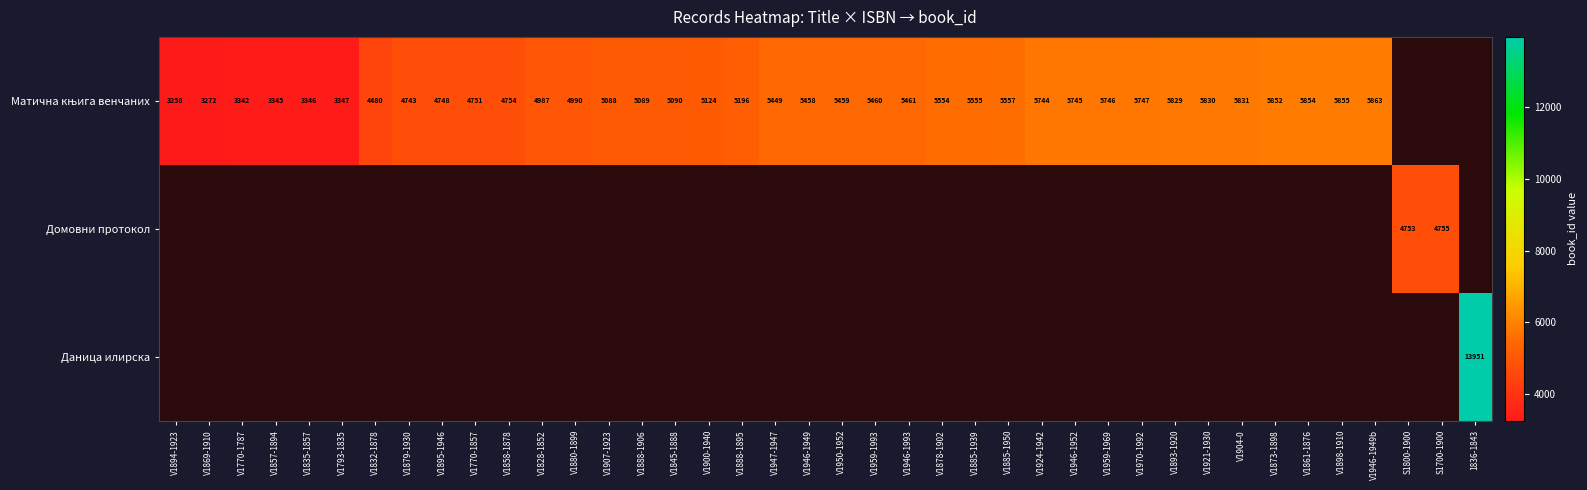

Which category has the lowest value in the Матична књига венчаних series?

V1894-1923